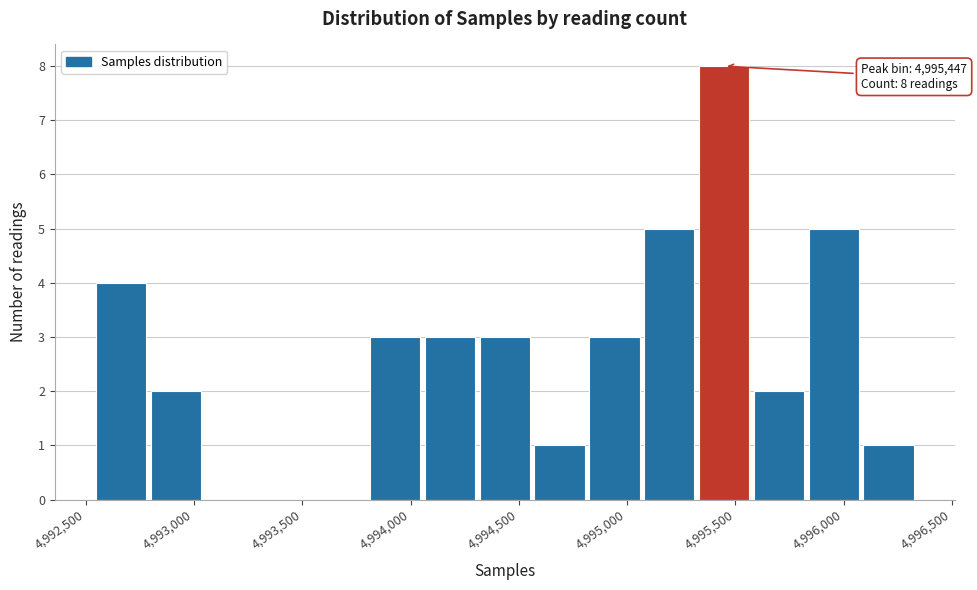

Which range on the x-axis has the tallest bar?

4995300 to 4995550